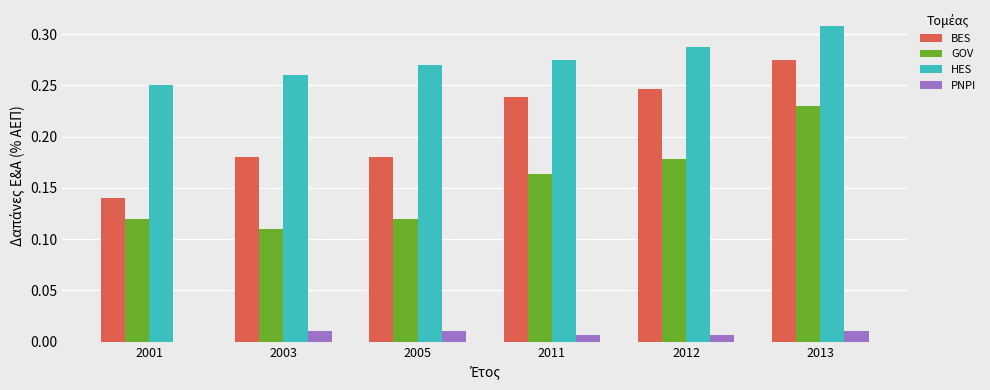

Count the number of categories in the chart.

6